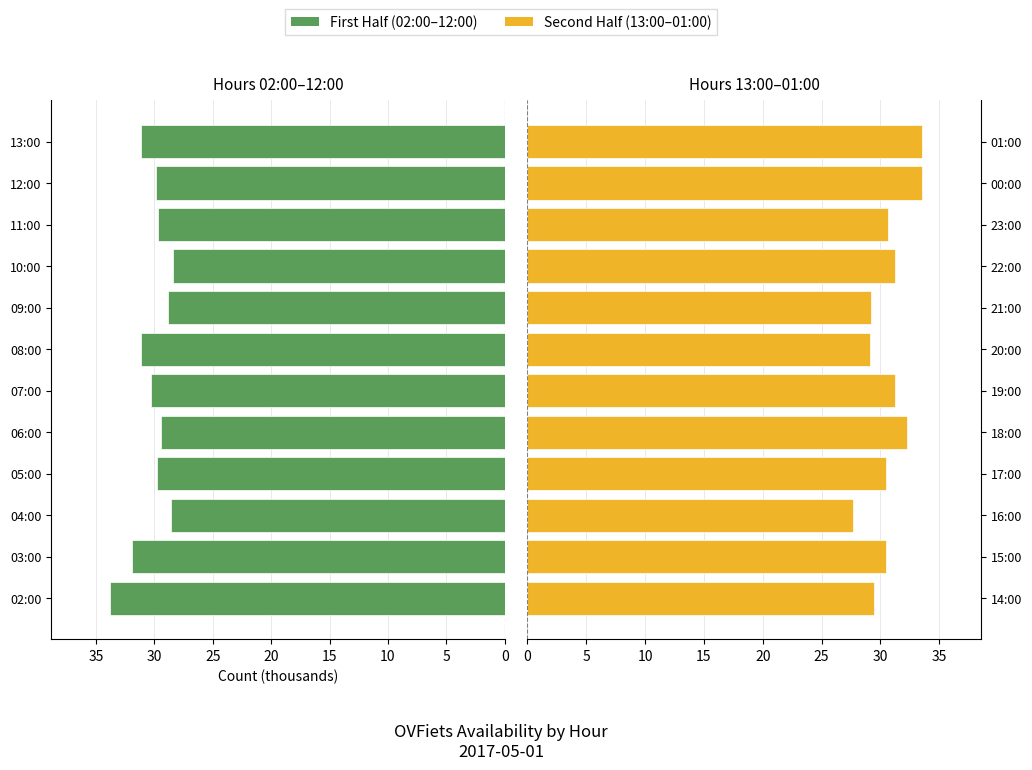

How many distinct data groups are displayed?

2